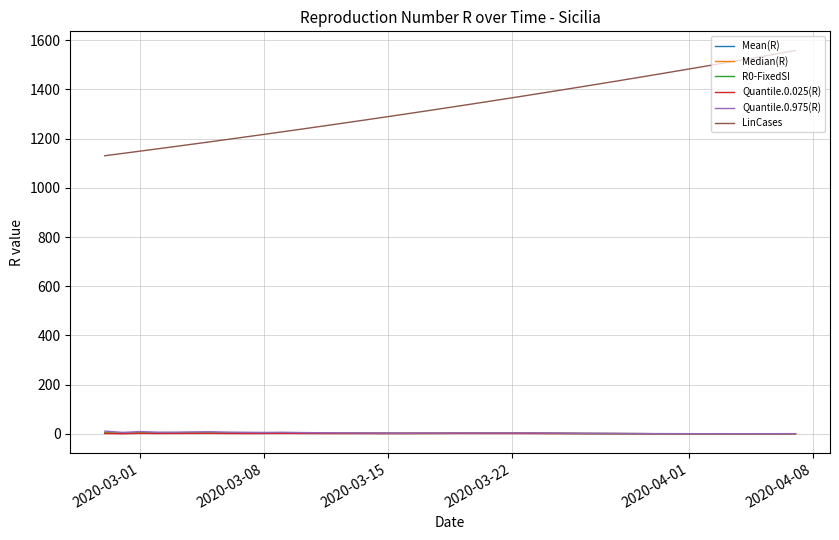

Which series has the widest spread of values?

LinCases